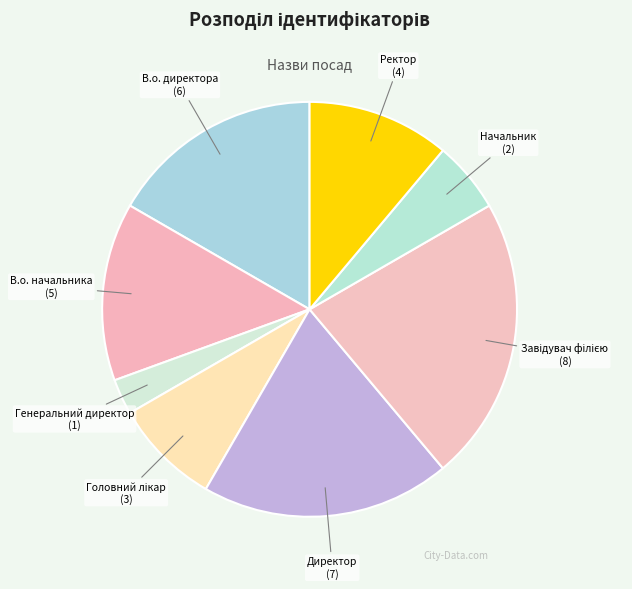

Count the number of slices in the pie.

8